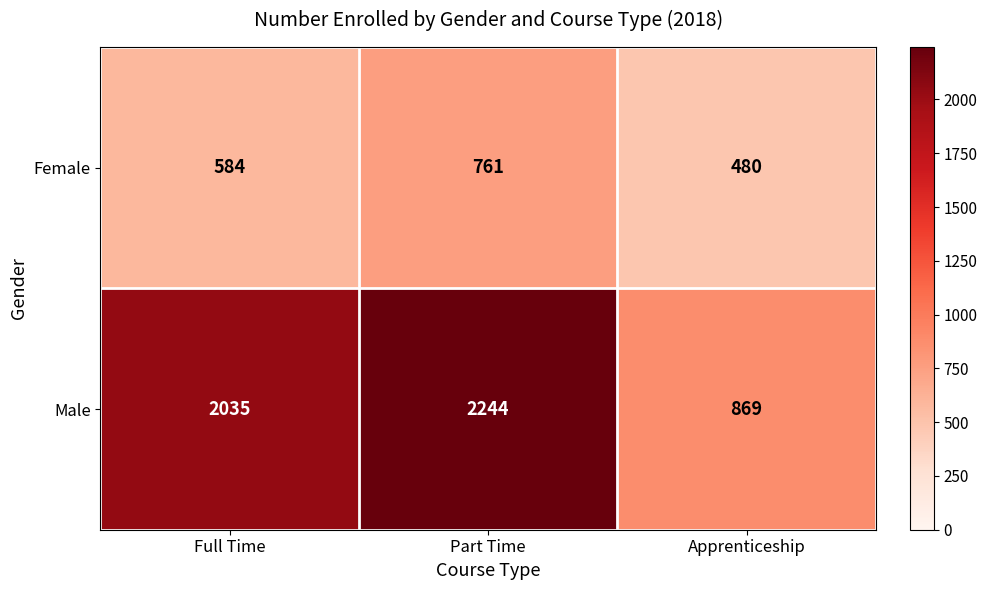

How many categories are shown in the chart?

3